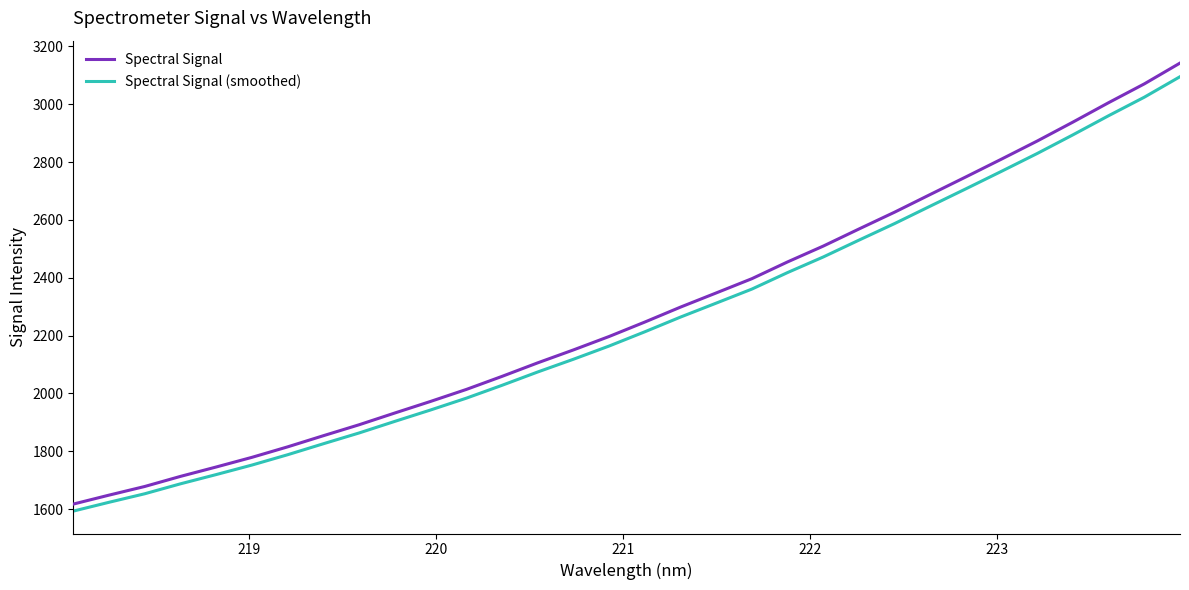

What is the lowest value of the Spectral Signal (smoothed) series?

1593.1